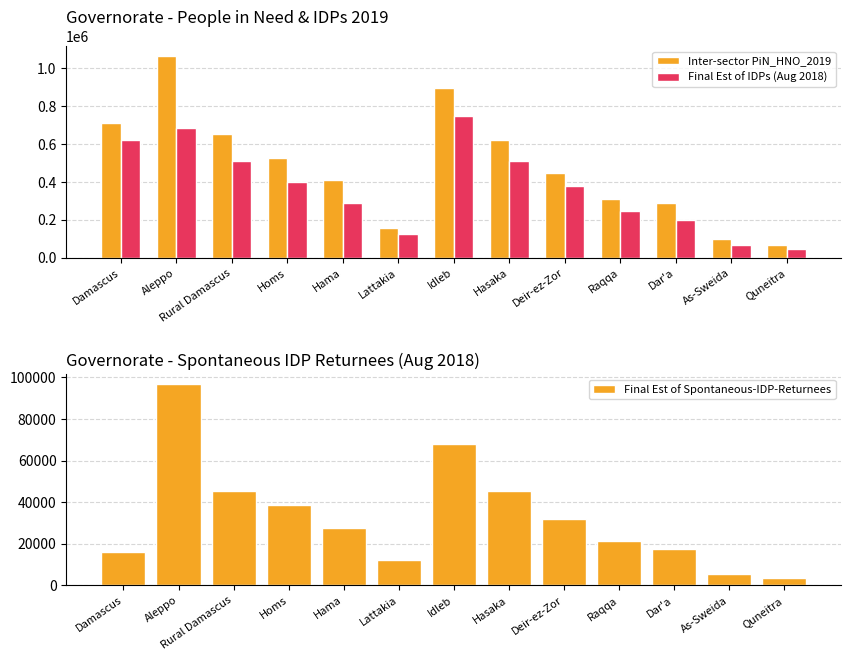

What is the lowest value of the Final Est of IDPs (Aug 2018) series?

45670